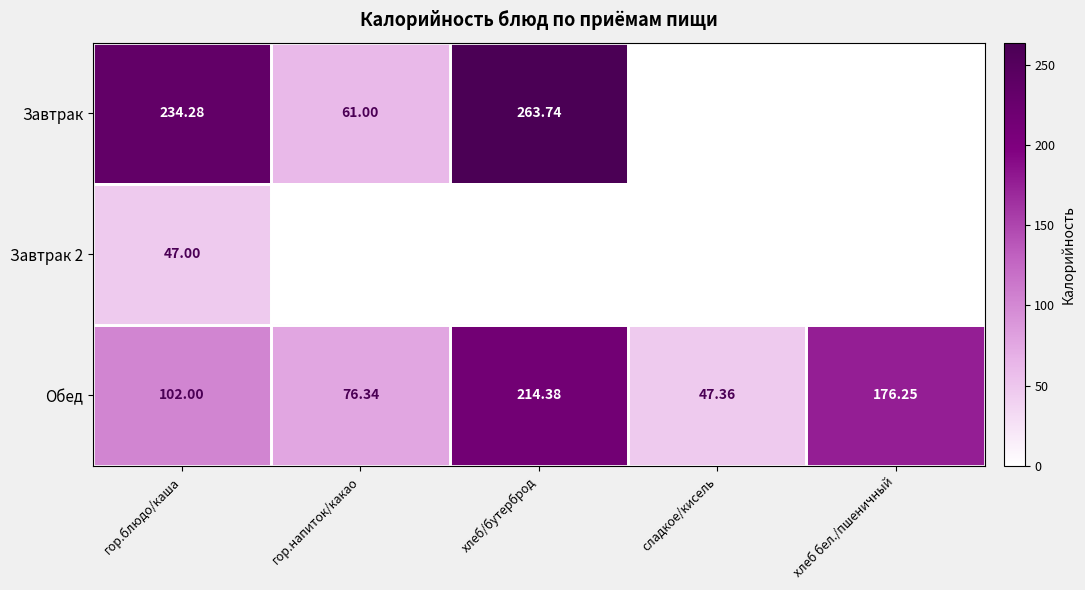

Where is Завтрак 2 nearest to the value 47?

гор.блюдо/каша